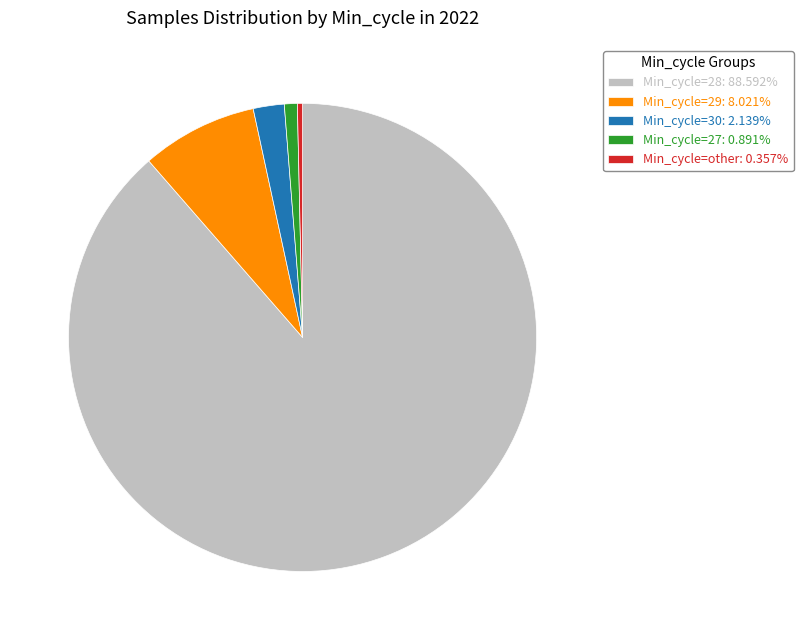

Combined, do Min_cycle=28: 88.592% and Min_cycle=27: 0.891% account for over 50%?

Yes